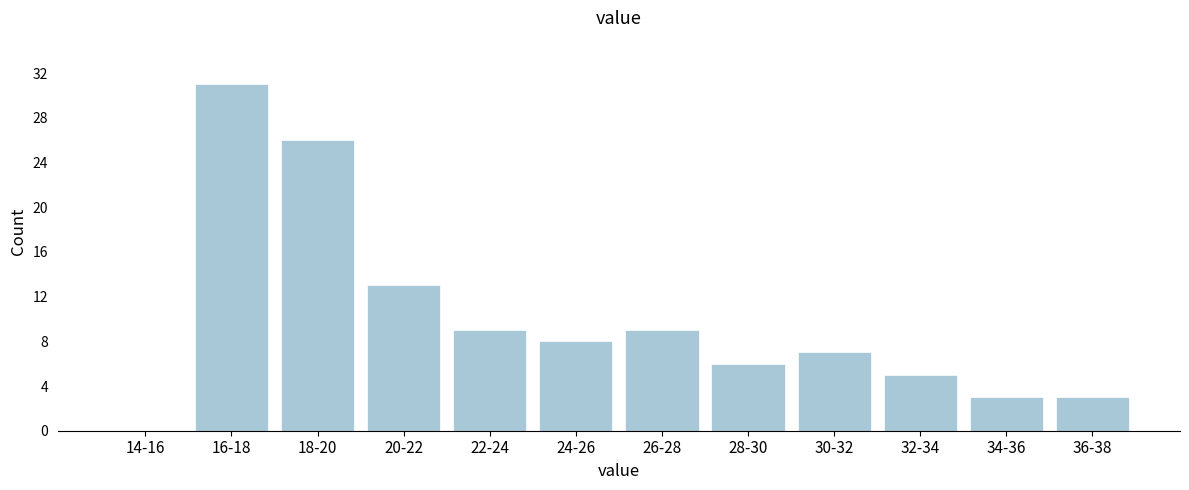

Reading left to right, extract all data points from this chart.

14-16=0	16-18=31	18-20=26	20-22=13	22-24=9	24-26=8	26-28=9	28-30=6	30-32=7	32-34=5	34-36=3	36-38=3